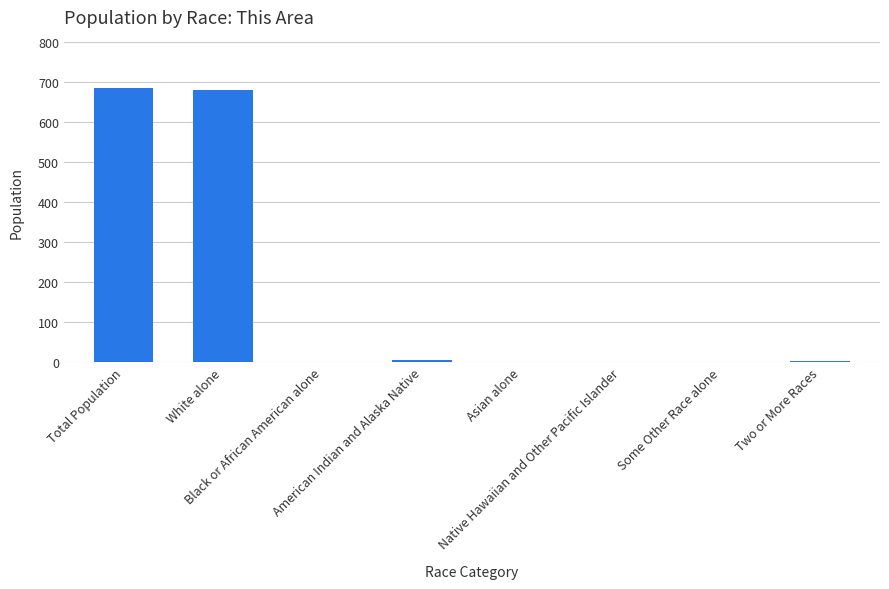

Does the chart contain stacked bars?

No